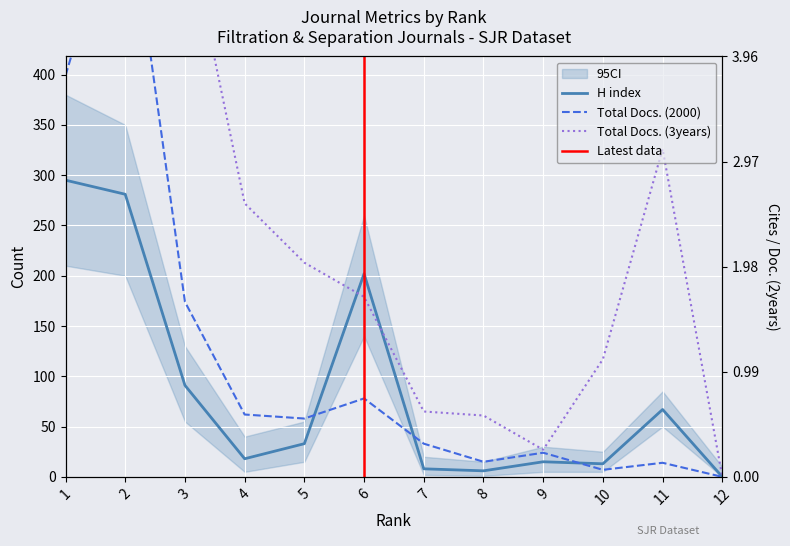

What is the maximum value shown in the chart?

5965.0